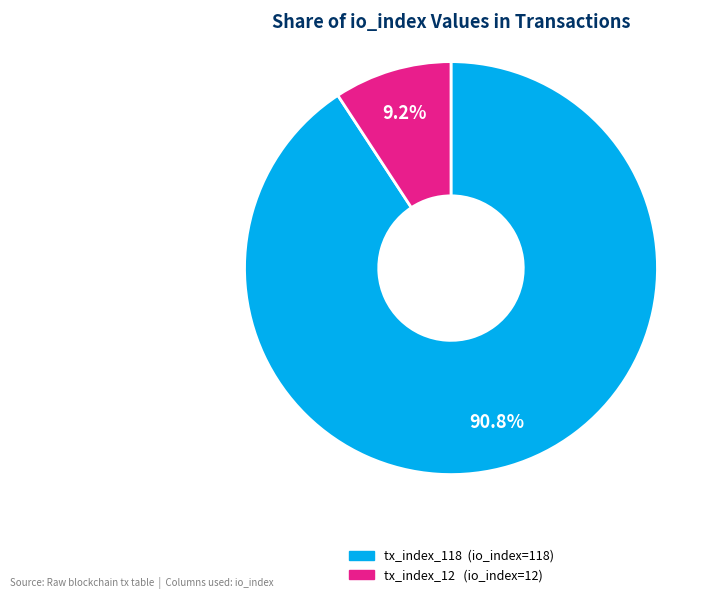

True or false: tx_index_118 accounts for 91% of the total.

True